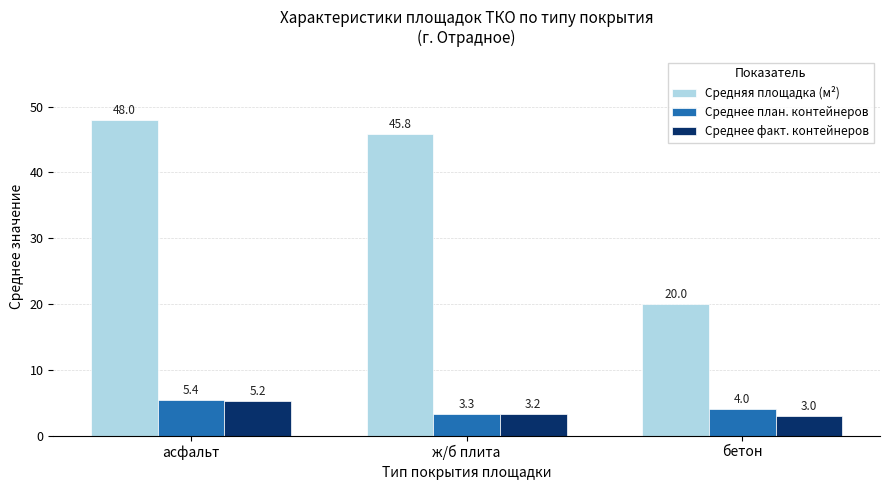

True or false: Средняя площадка (м²) has a value of 26.5 at бетон.

False